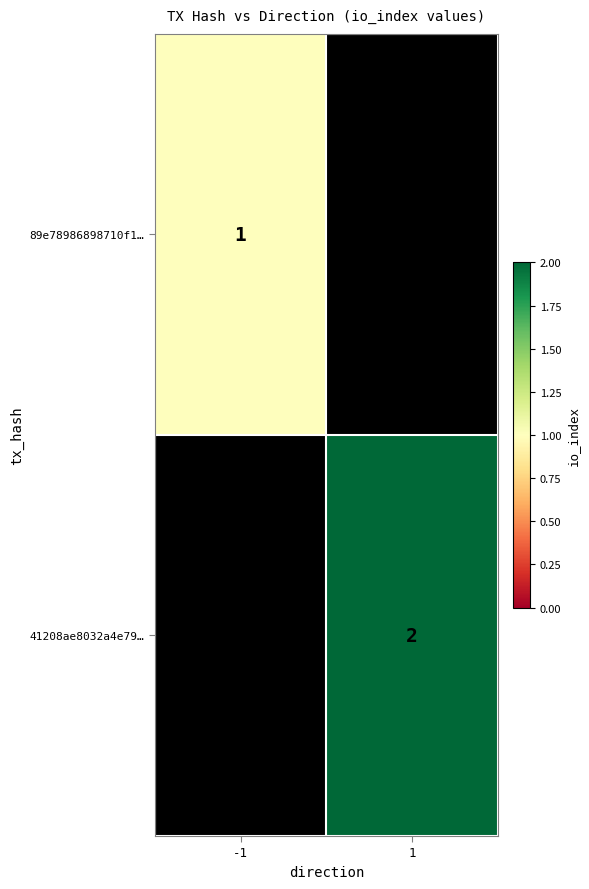

The 89e78986898710f1… series shows 2 at -1. True or false?

False